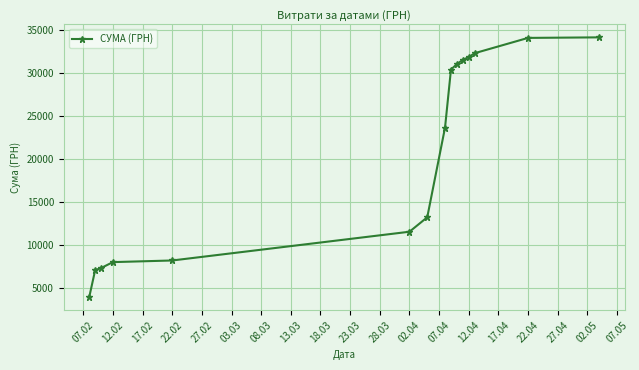

What is the average value?

20555.7